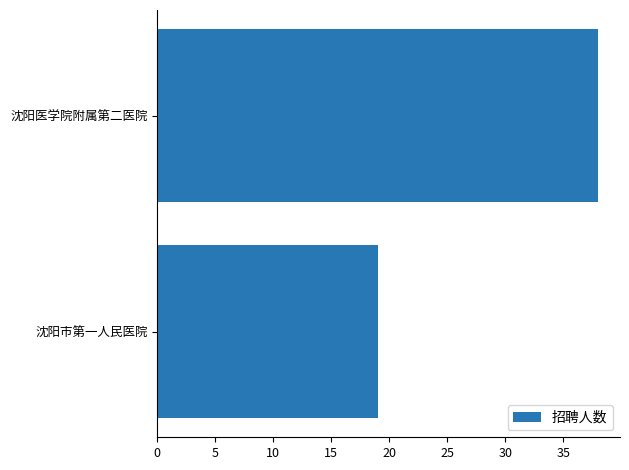

Are the bars horizontal?

Yes